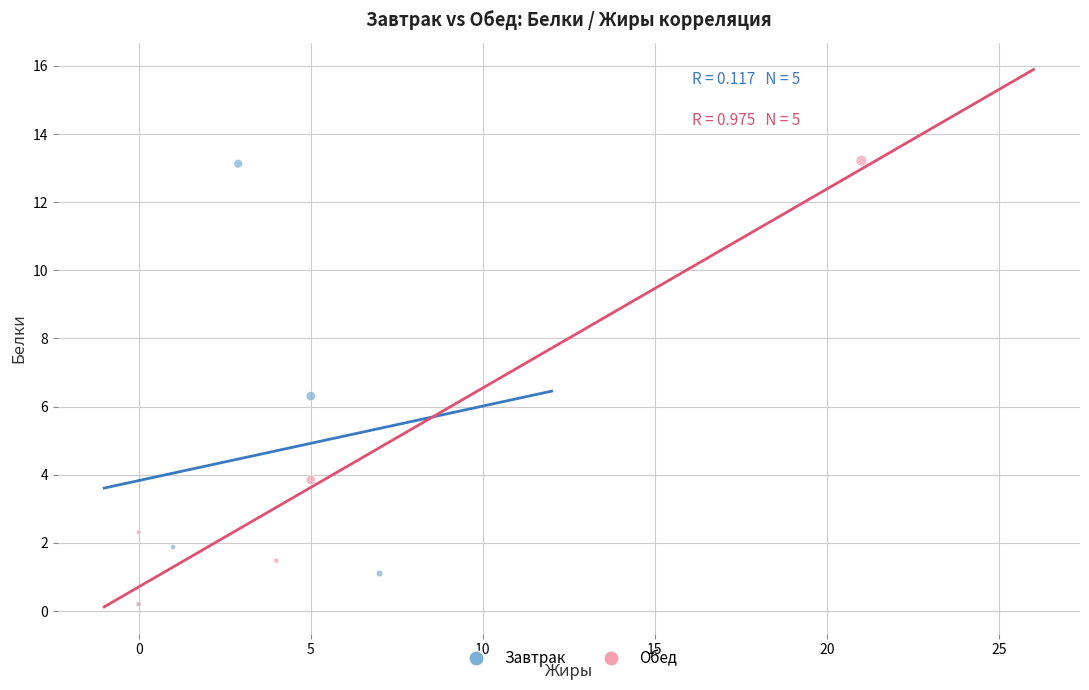

Which series has the widest spread of Y values?

Обед